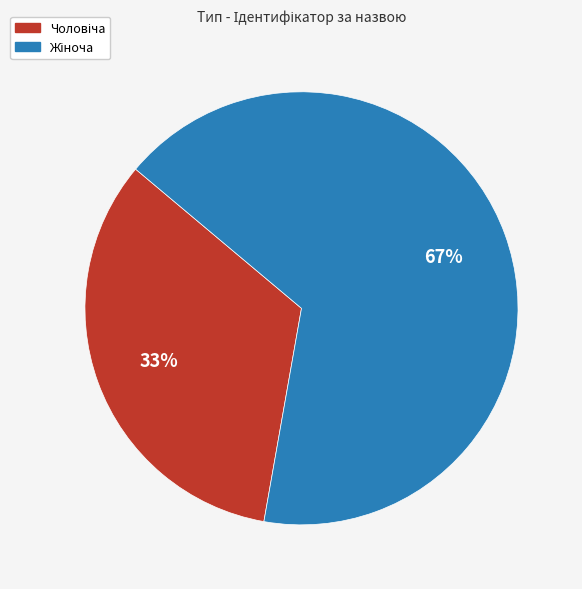

Does any single category account for the majority?

Yes